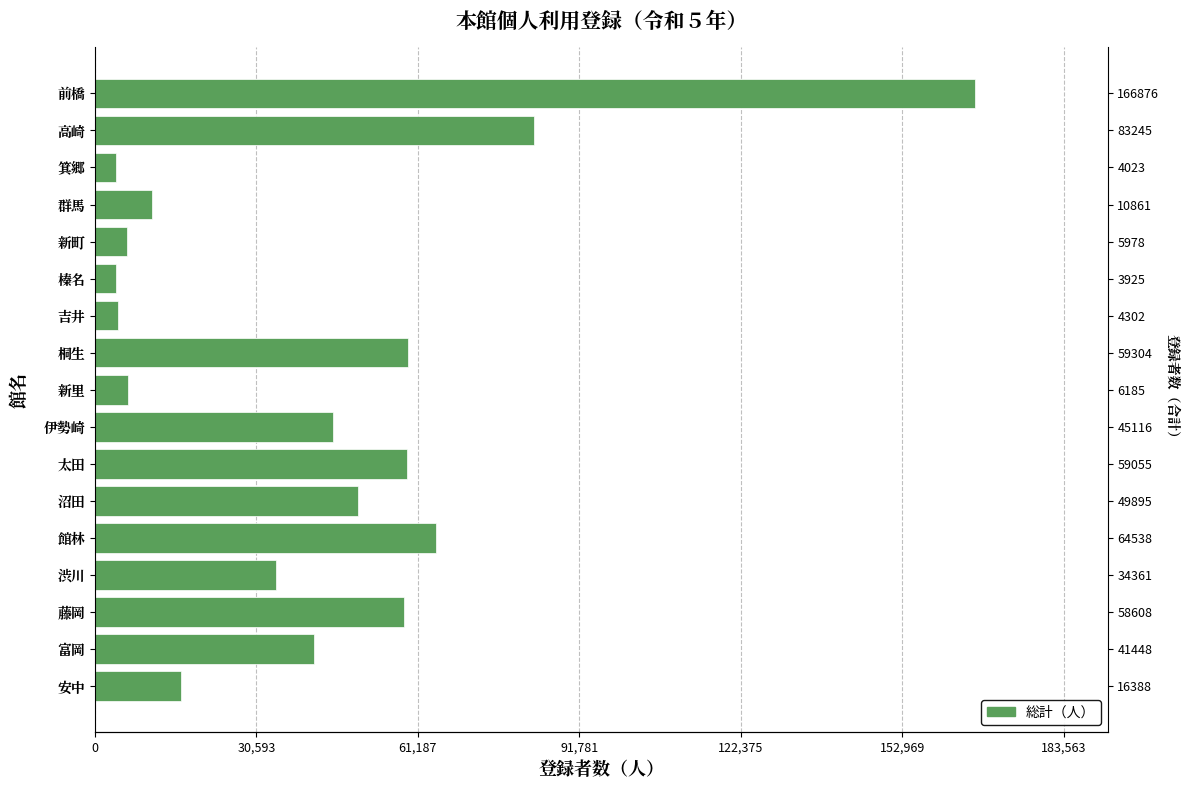

How many bars are there in total?

17